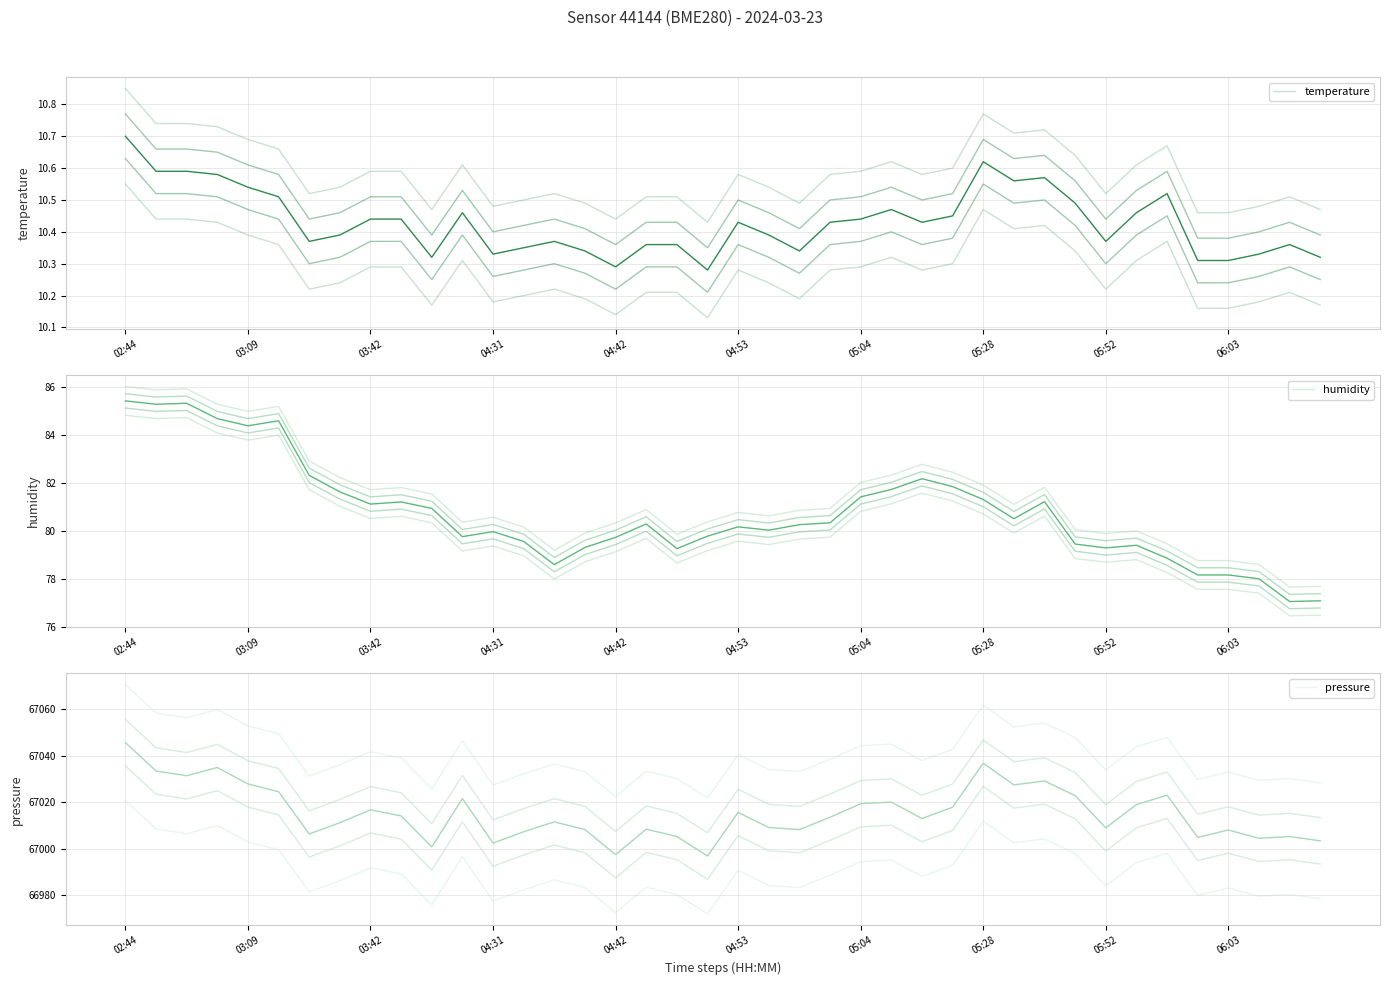

What is the spread (max minus min) of values at 26?

67027.4